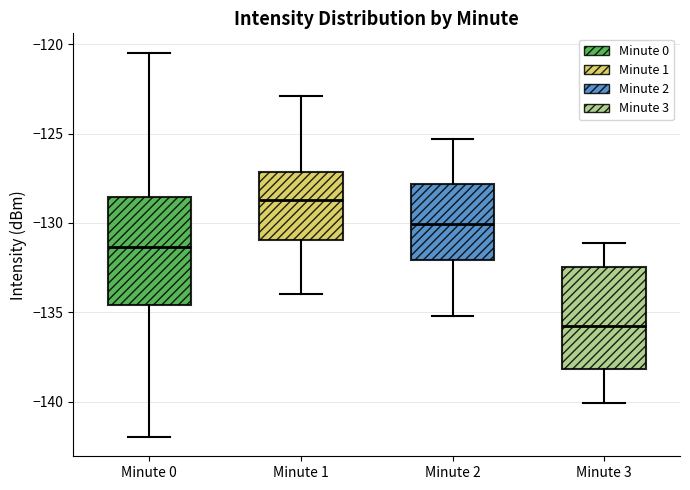

Which box's median line is the highest?

Minute 1